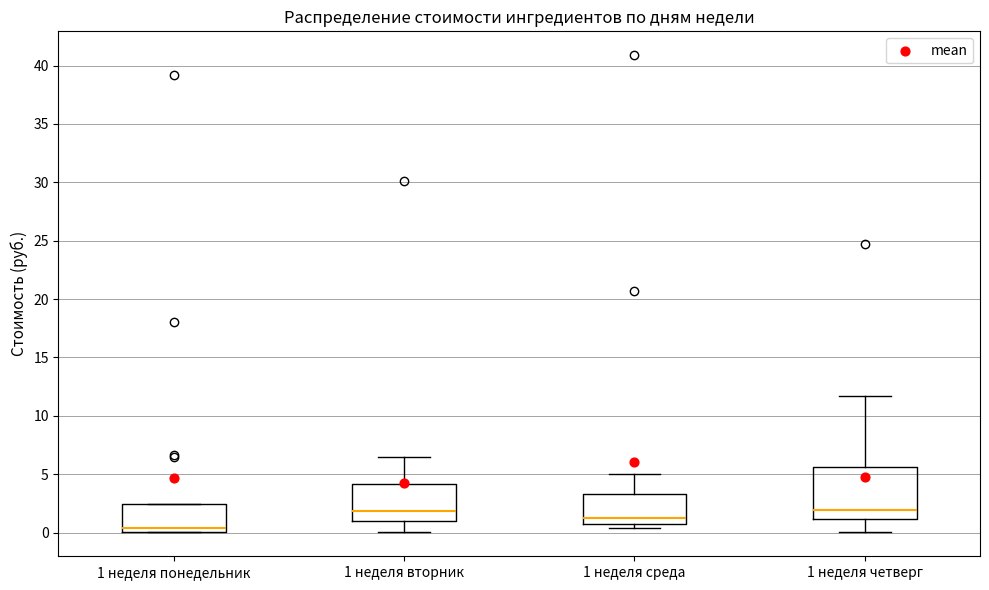

Where does the upper whisker of the box for 1 неделя вторник end on the y-axis? The values are not printed on the chart, so give them approximately, as read against the axis.

6.5